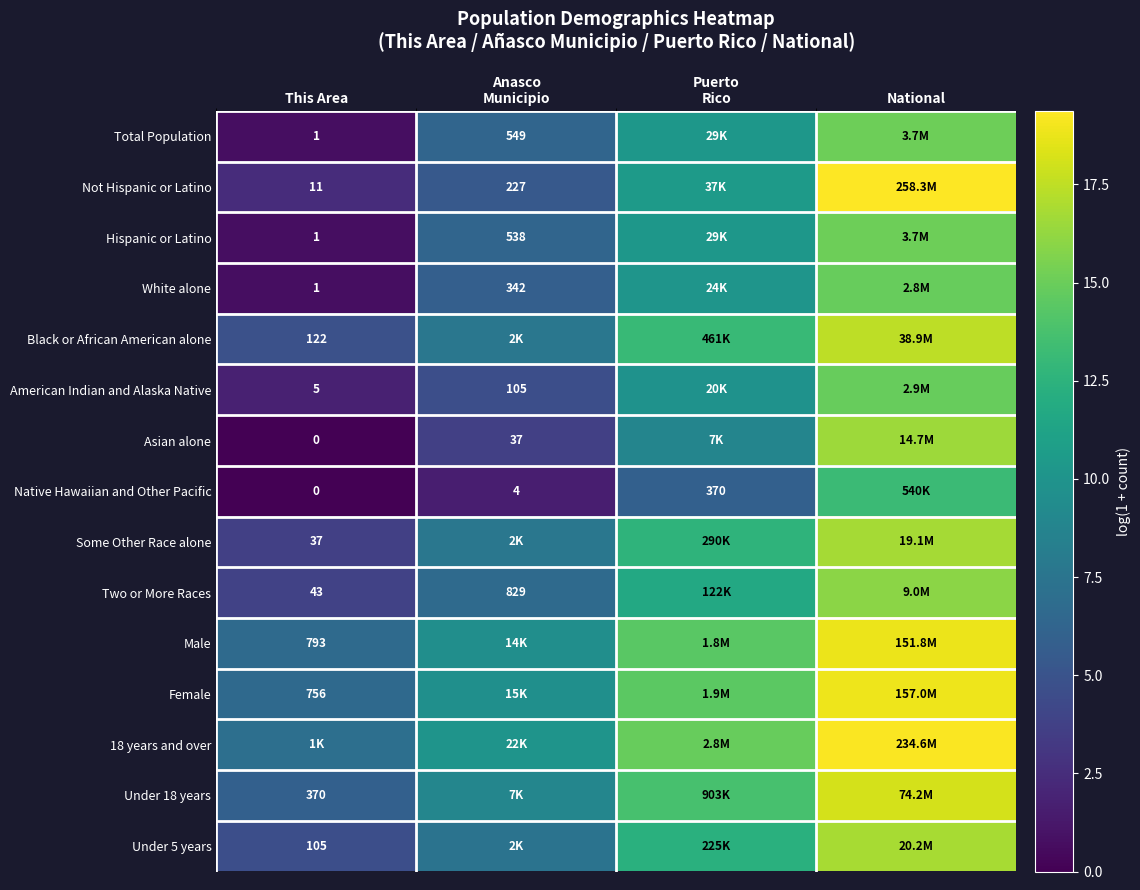

At This Area, list the series in order from largest to smallest.

18 years and over, Male, Female, Under 18 years, Black or African American alone, Under 5 years, Two or More Races, Some Other Race alone, Not Hispanic or Latino, American Indian and Alaska Native, Total Population, Hispanic or Latino, White alone, Asian alone, Native Hawaiian and Other Pacific